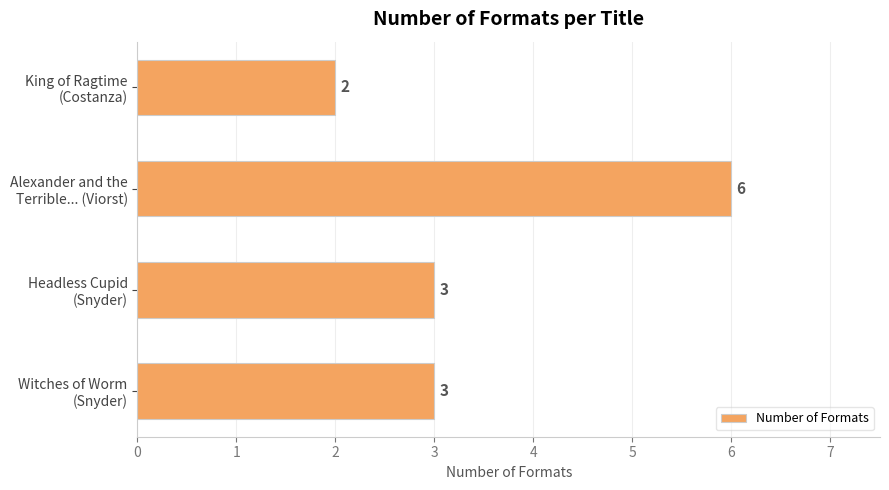

Count the values in the range 3 to 6.

3